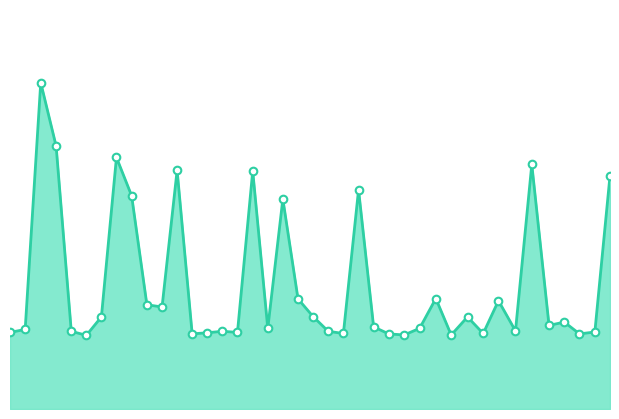

How many lines are shown in the chart?

1